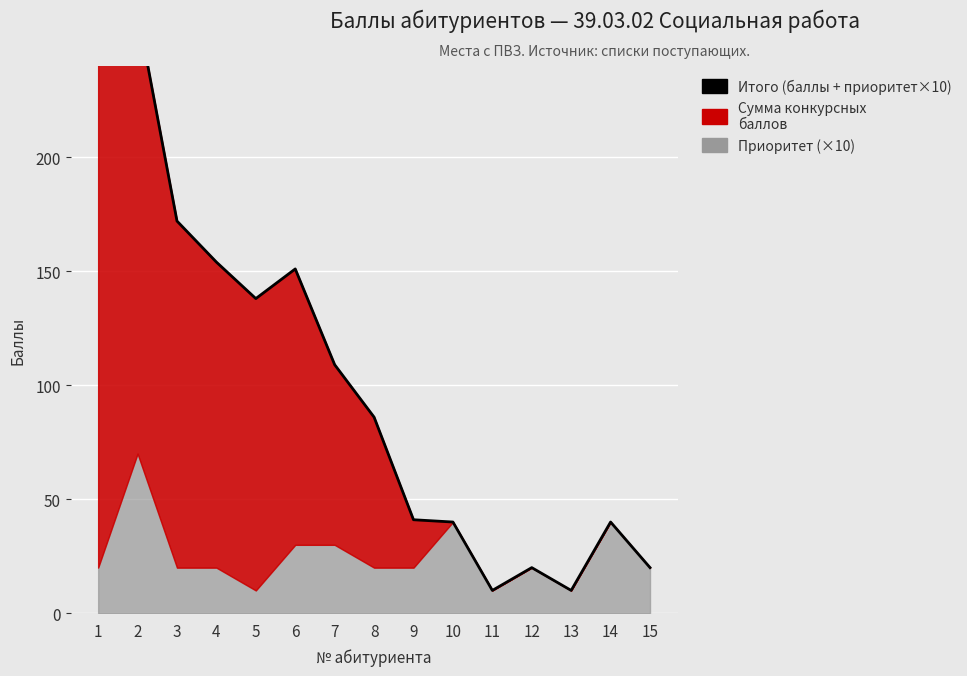

Reading right to left, what are all the values shown in this chart?

20	40	10	20	10	40	41	86	109	151	138	154	172	264	241